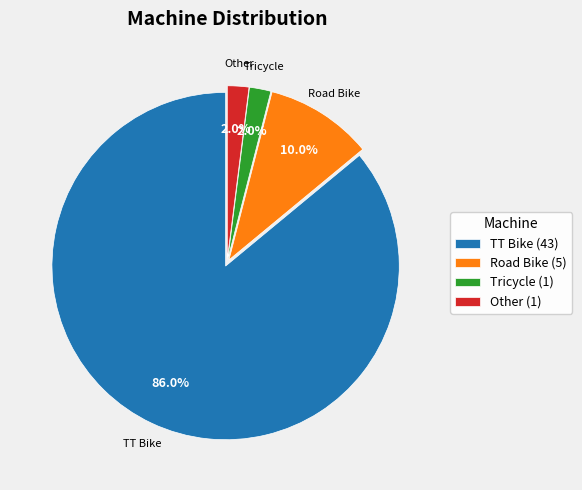

What percentage is the Road Bike slice, to the nearest percent?

10%